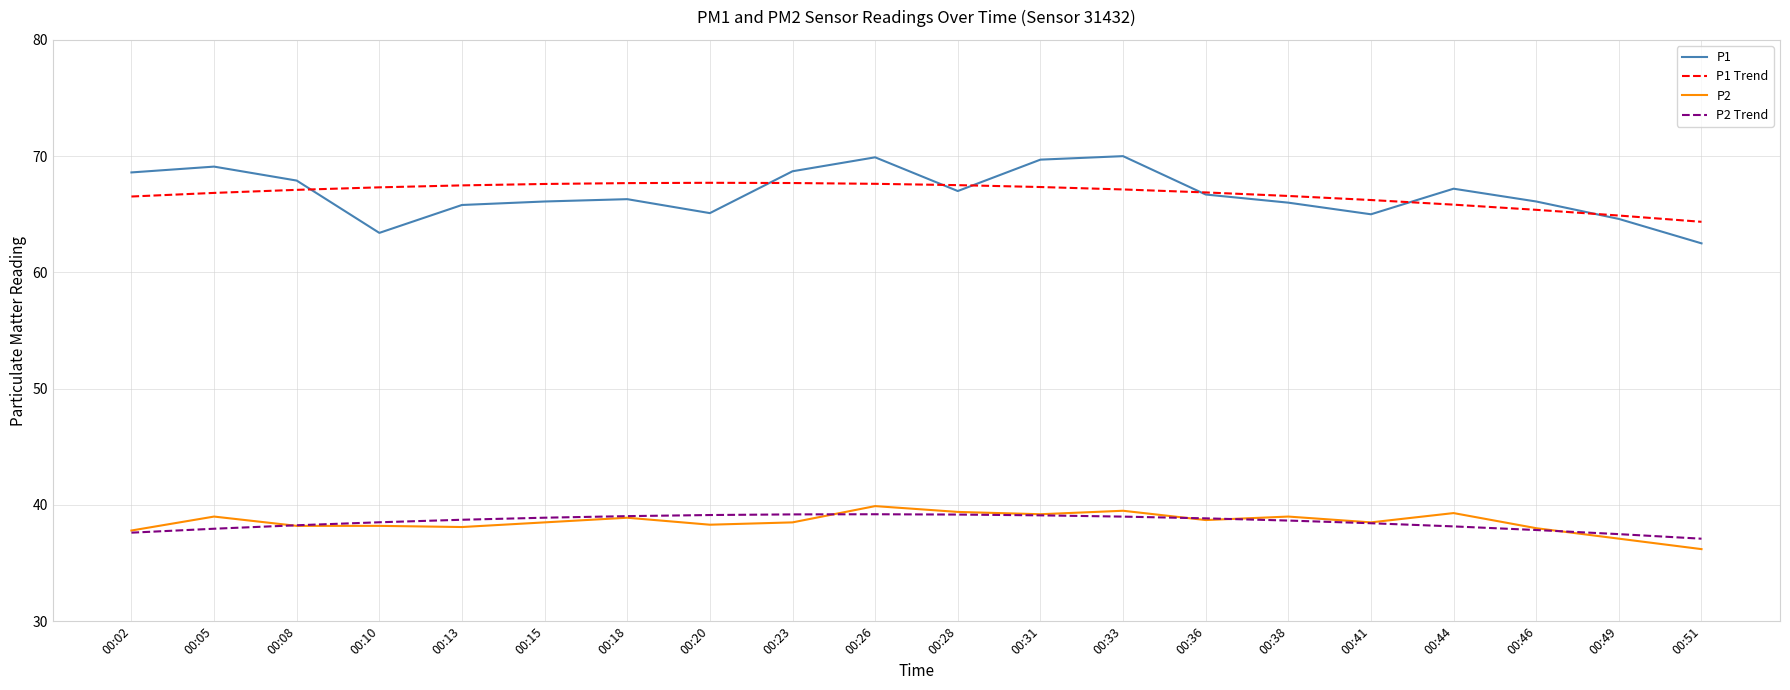

What is the total value across all series at 00:02?

210.5